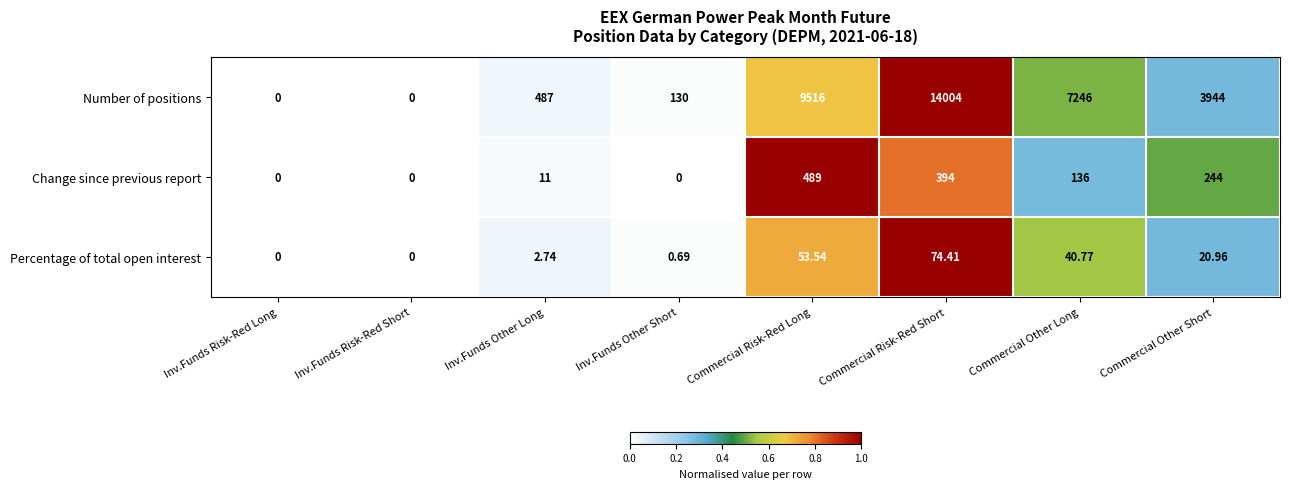

Which category has the highest value in the Change since previous report series?

Commercial Risk-Red Long